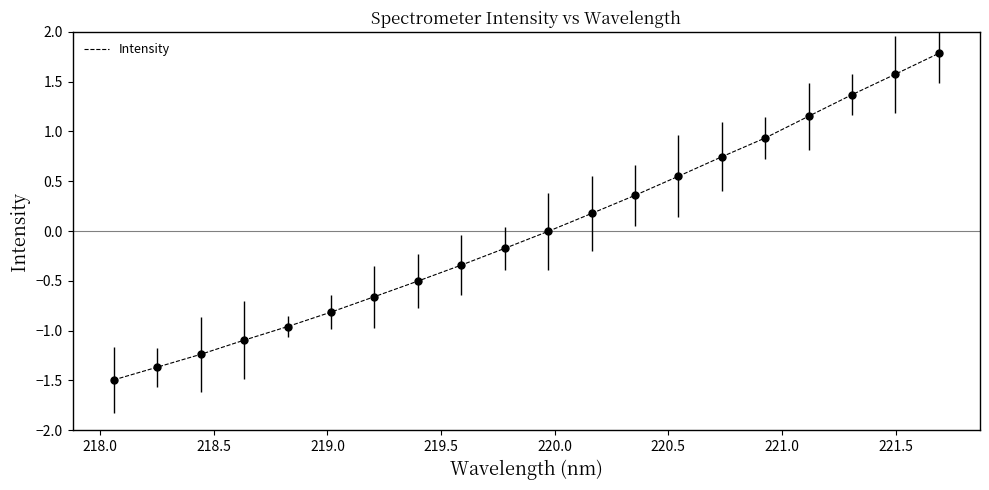

What is the difference between the maximum and minimum values?

3.3